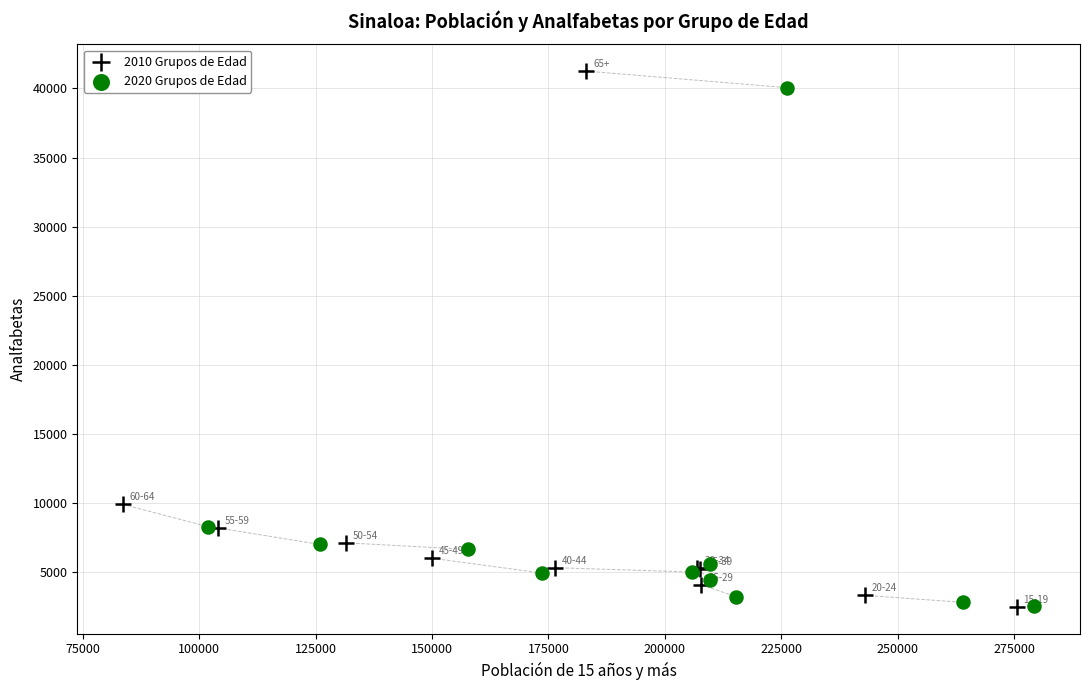

Which series has the widest spread of Y values?

2010 Grupos de Edad